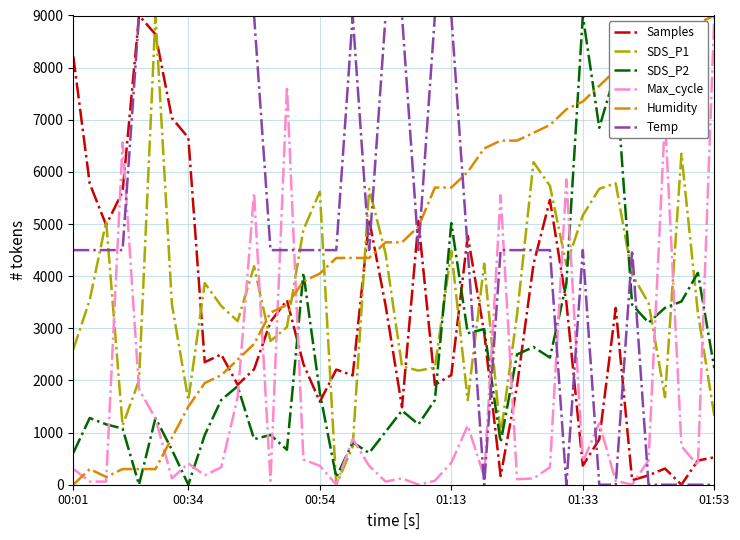

What is the highest value of the Temp series?

9000.0